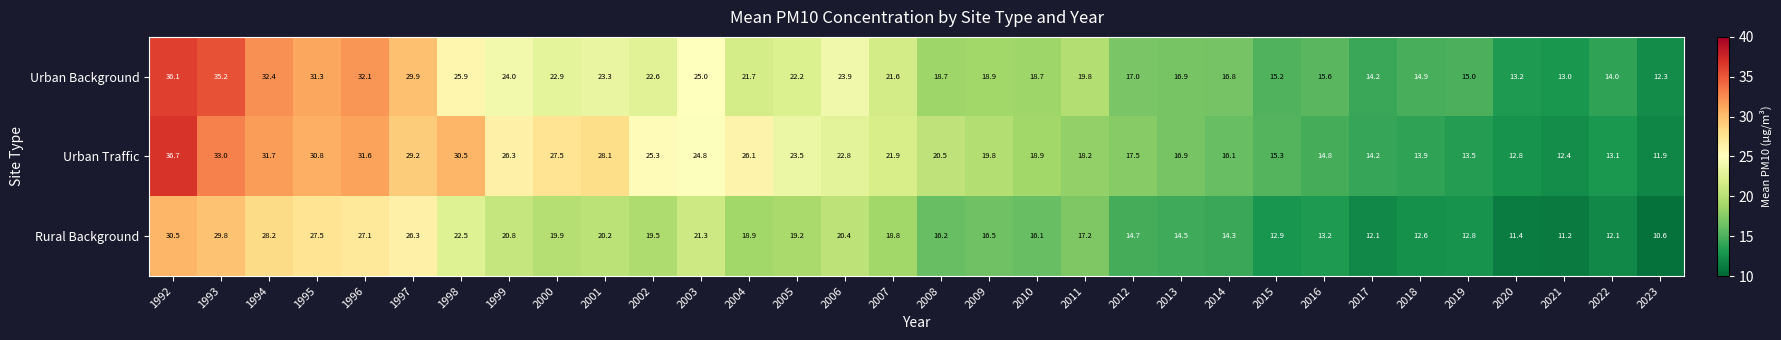

What is the difference between the maximum and minimum values in the Urban Traffic series?

24.8